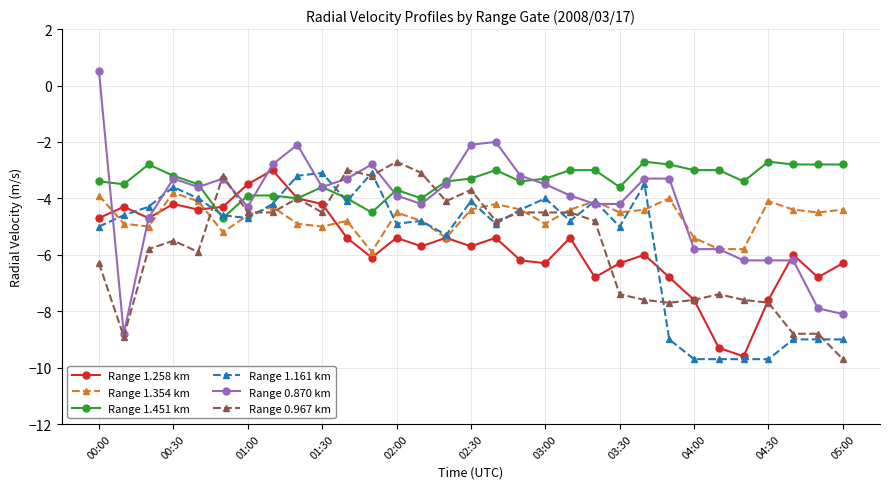

What is the average value of the Range 1.354 km series?

-4.7